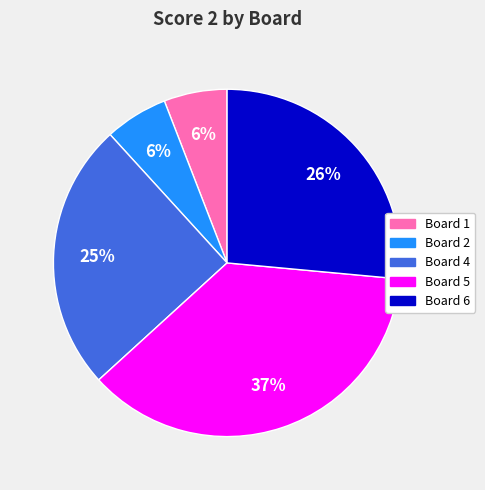

How many segments does this pie chart have?

5